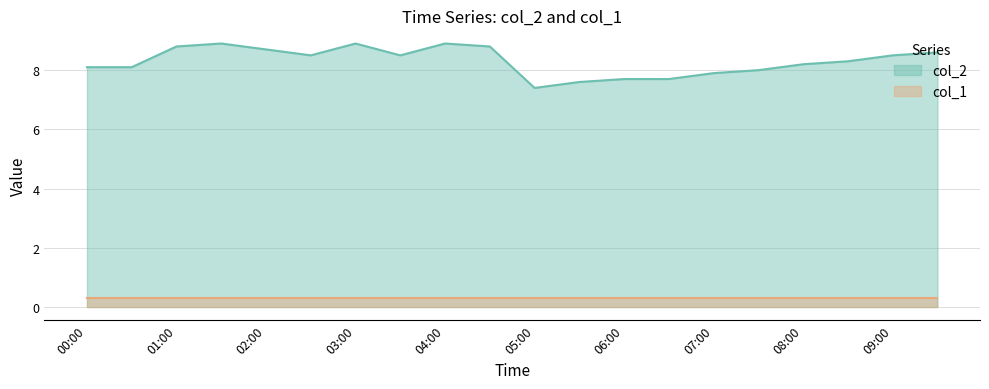

True or false: col_2 has a value of 10.8 at 00:00.

False